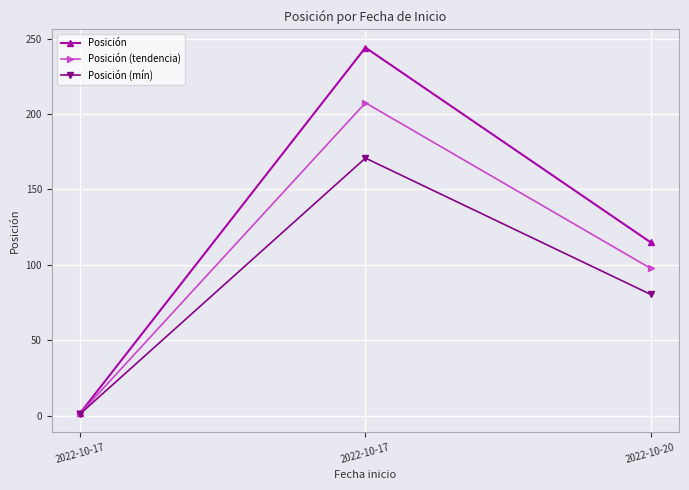

How many data points in Posición (mín) are less than 80?

1